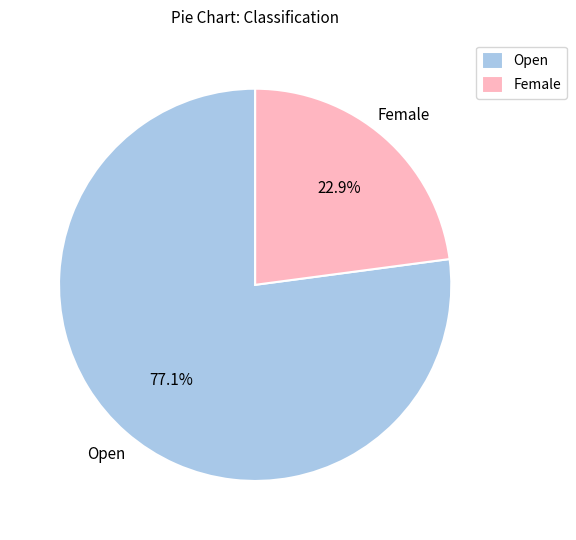

Which category has the smallest portion of the pie?

Female